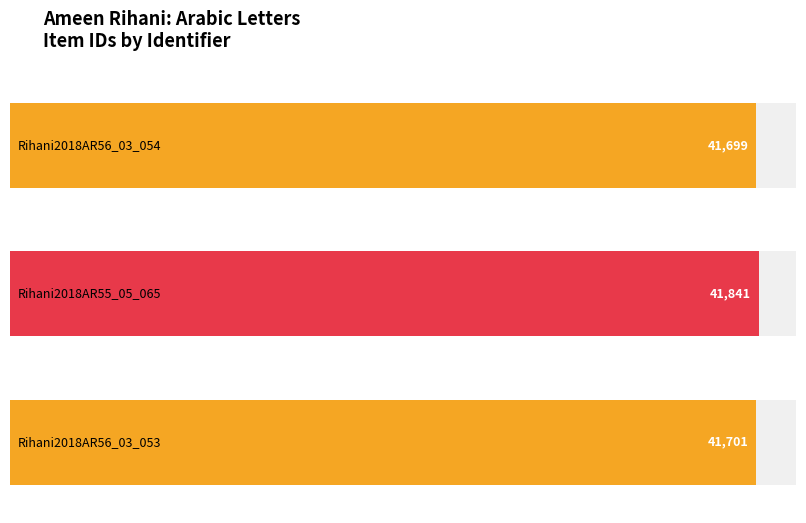

What is the difference between the second highest and minimum values?

2